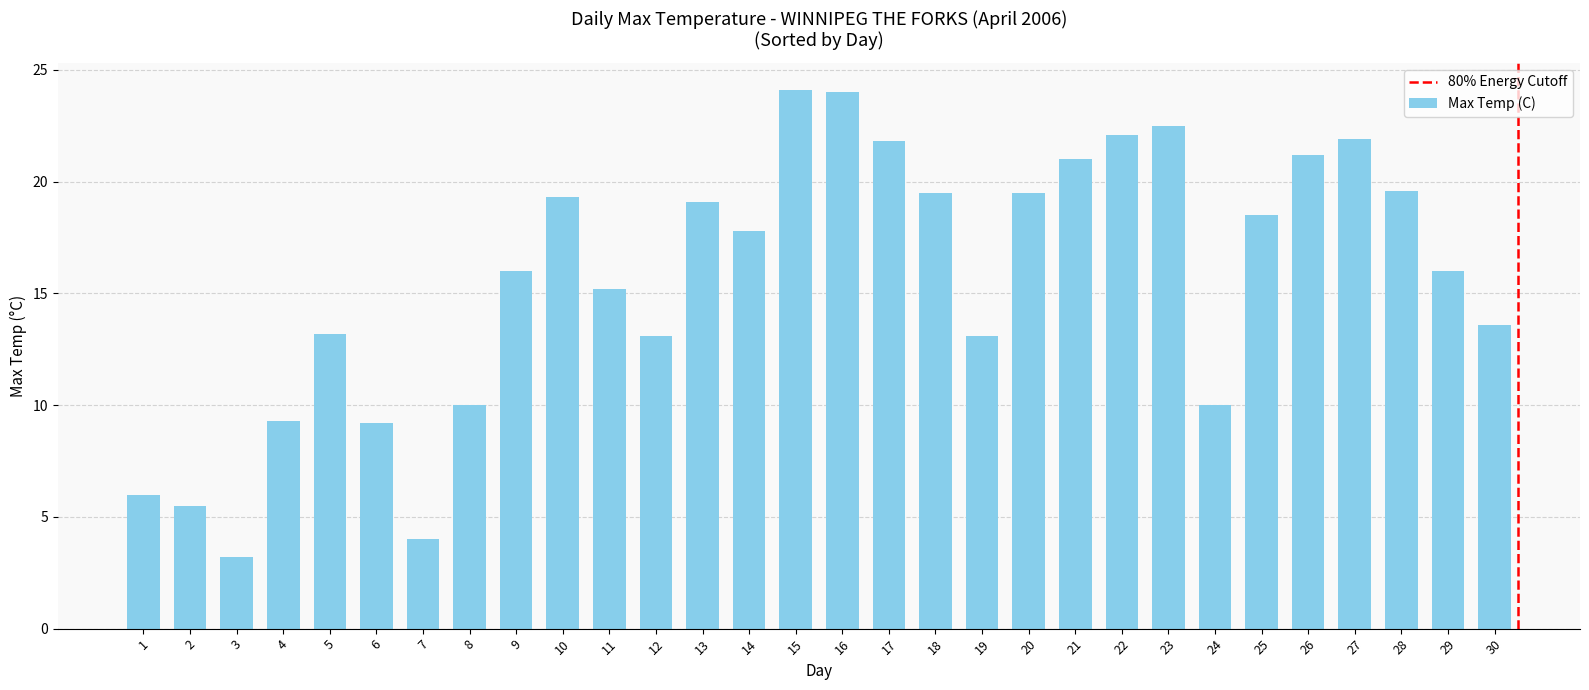

What is the difference between the second highest and second lowest values?

20.0